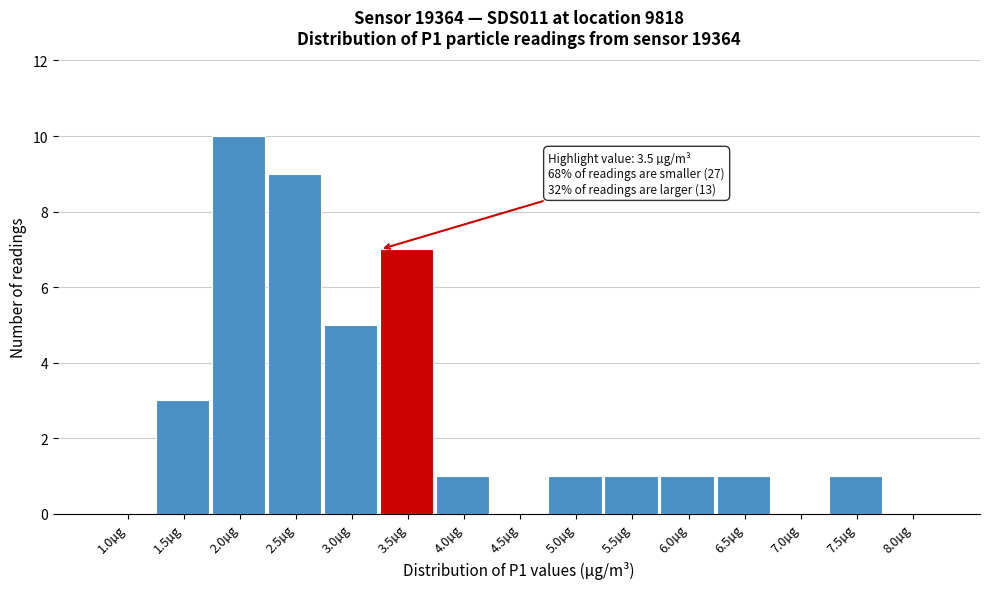

Reading right to left, what are all the values shown in this chart?

8.0µg=0	7.5µg=1	7.0µg=0	6.5µg=1	6.0µg=1	5.5µg=1	5.0µg=1	4.5µg=0	4.0µg=1	3.5µg=7	3.0µg=5	2.5µg=9	2.0µg=10	1.5µg=3	1.0µg=0